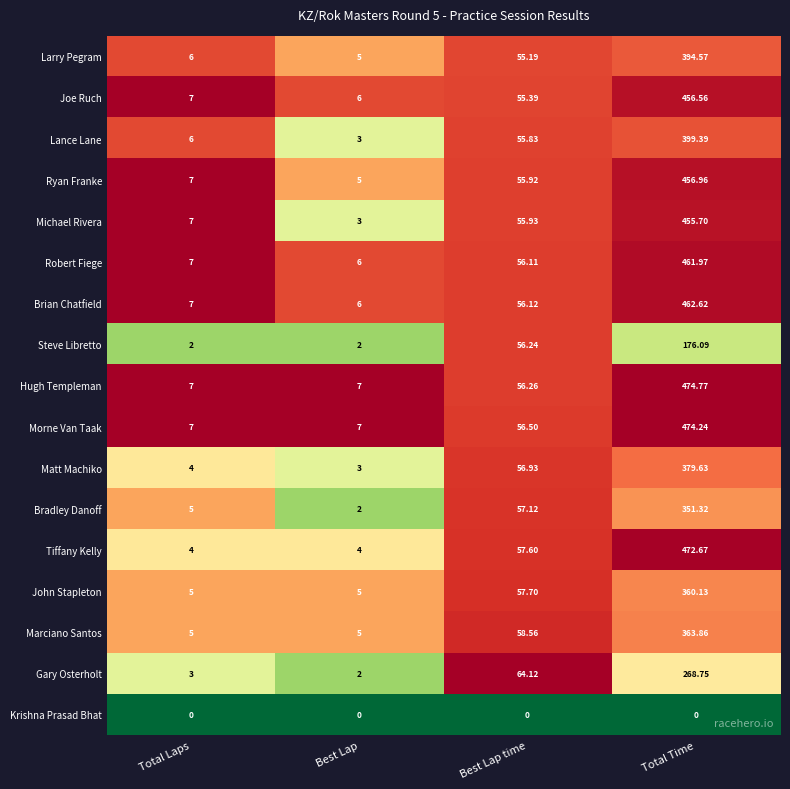

Which series has the largest range (max minus min)?

Tiffany Kelly